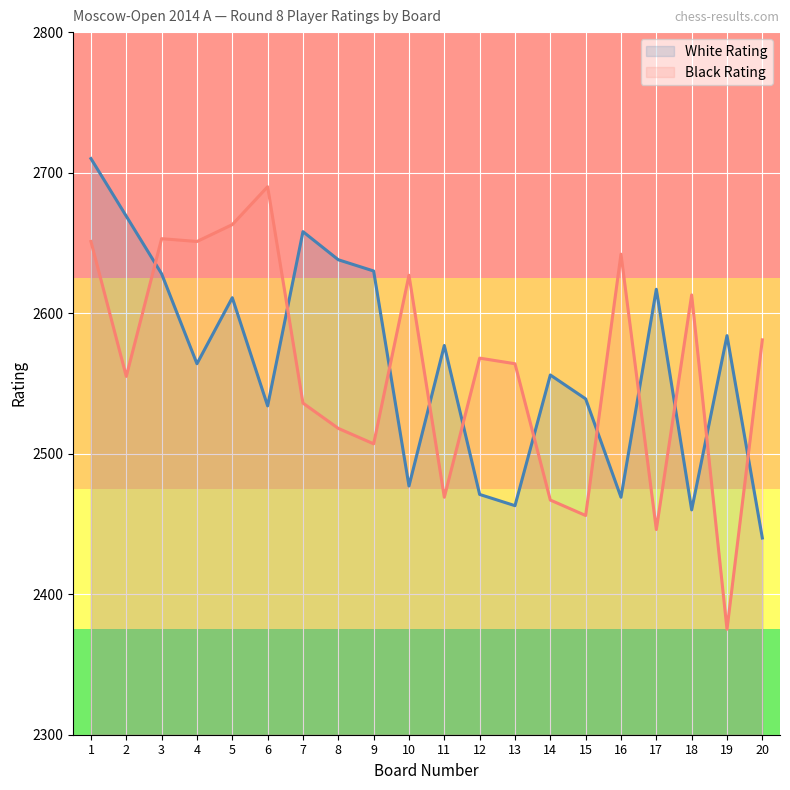

True or false: White Rating and Black Rating intersect in this chart.

True